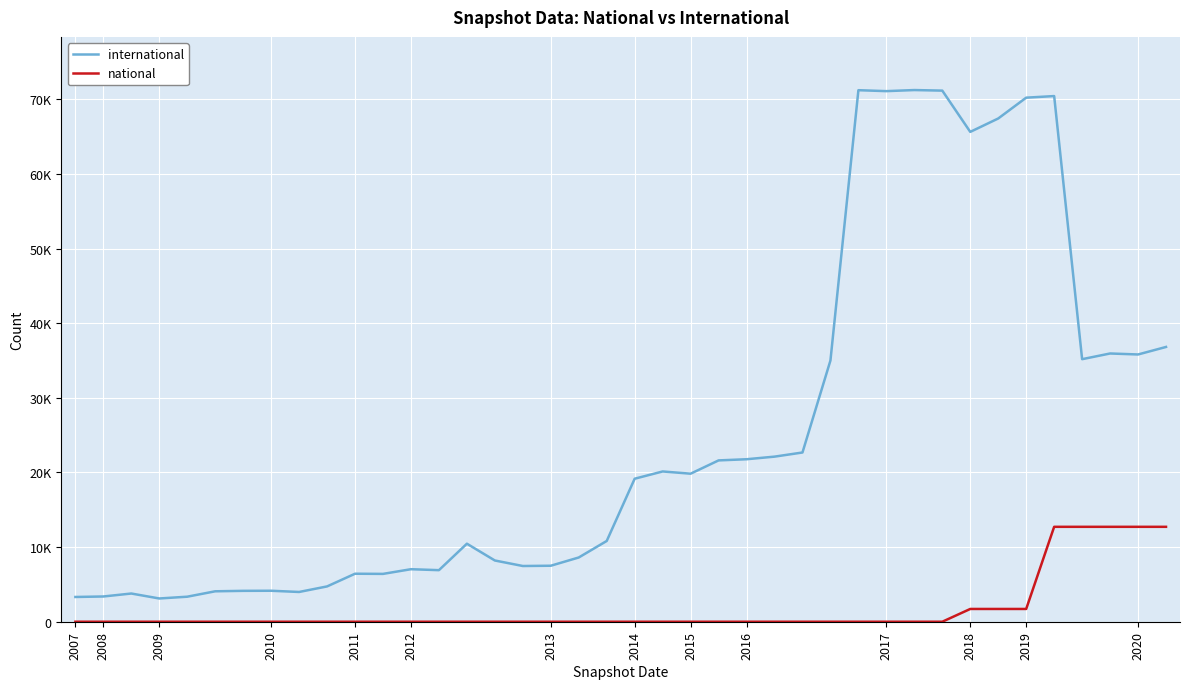

Where does the international series first go above 19160?

21